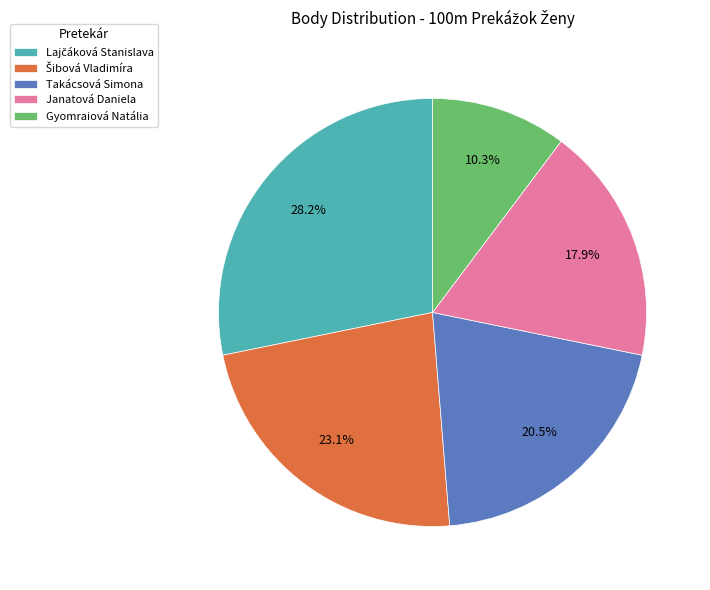

Is Takácsová Simona the majority of the pie?

No